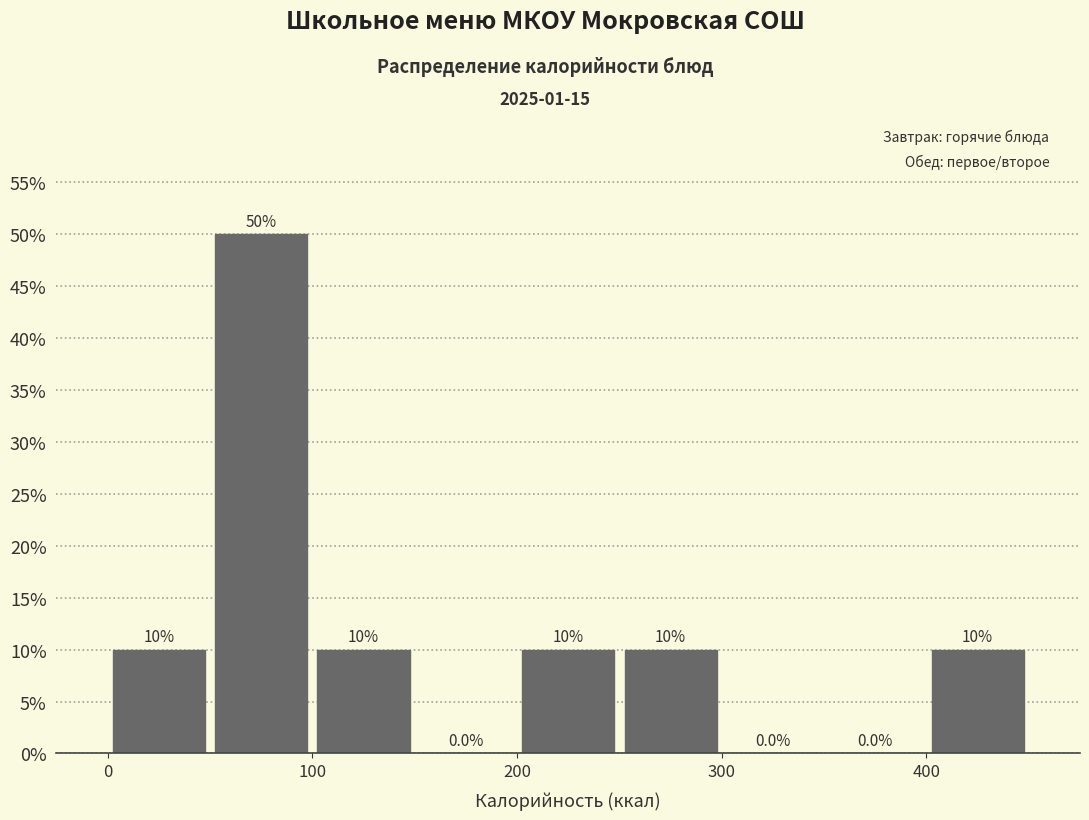

Reading left to right, list every bar in this chart as the range it spans on the x-axis followed by its height.

0 to 50: 10.0
50 to 100: 50.0
100 to 150: 10.0
150 to 200: 0.0
200 to 250: 10.0
250 to 300: 10.0
300 to 350: 0.0
350 to 400: 0.0
400 to 450: 10.0